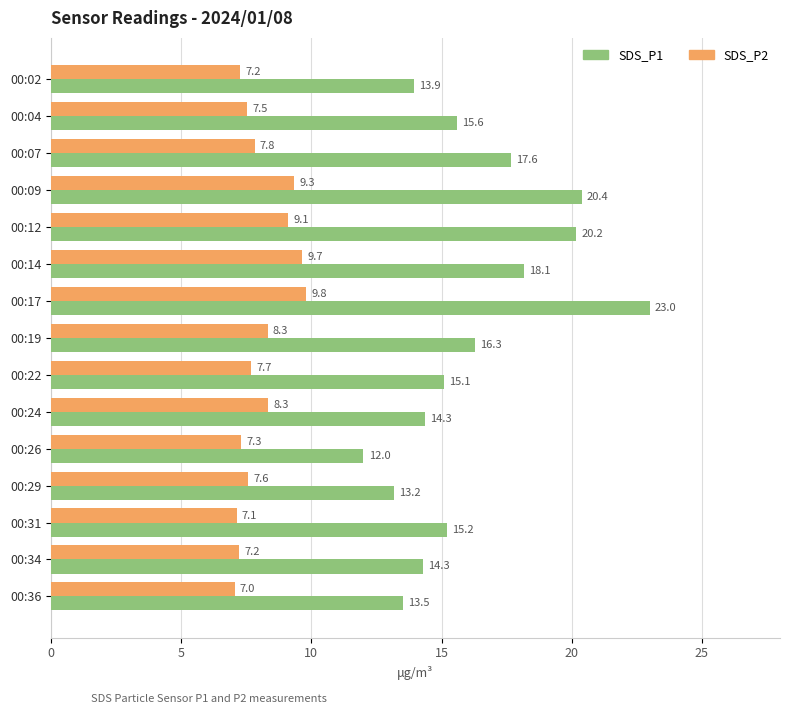

What is the difference between the maximum and second lowest values in the SDS_P2 series?

2.7